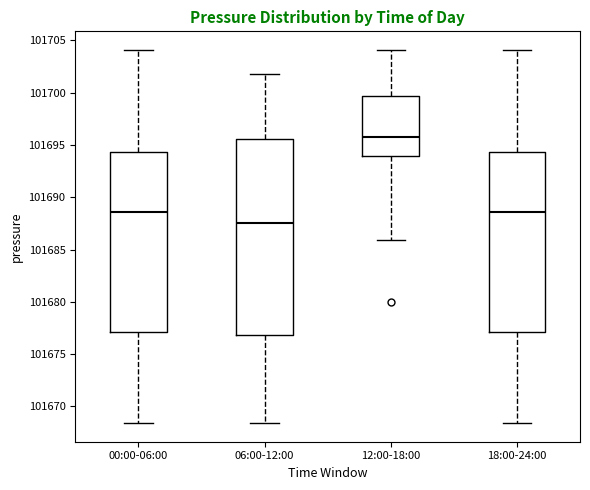

Which box's median line is the highest?

12:00-18:00